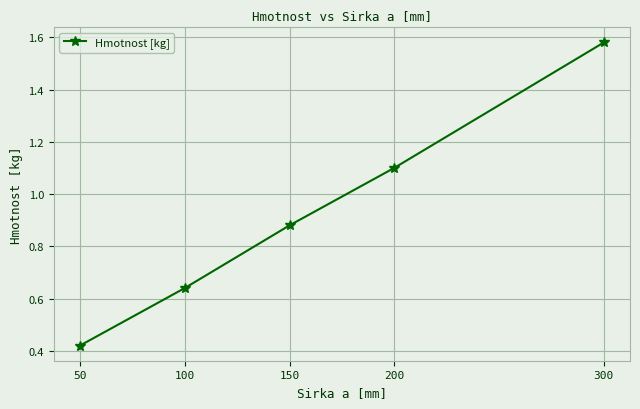

Which has a higher value, 150 or 100?

150